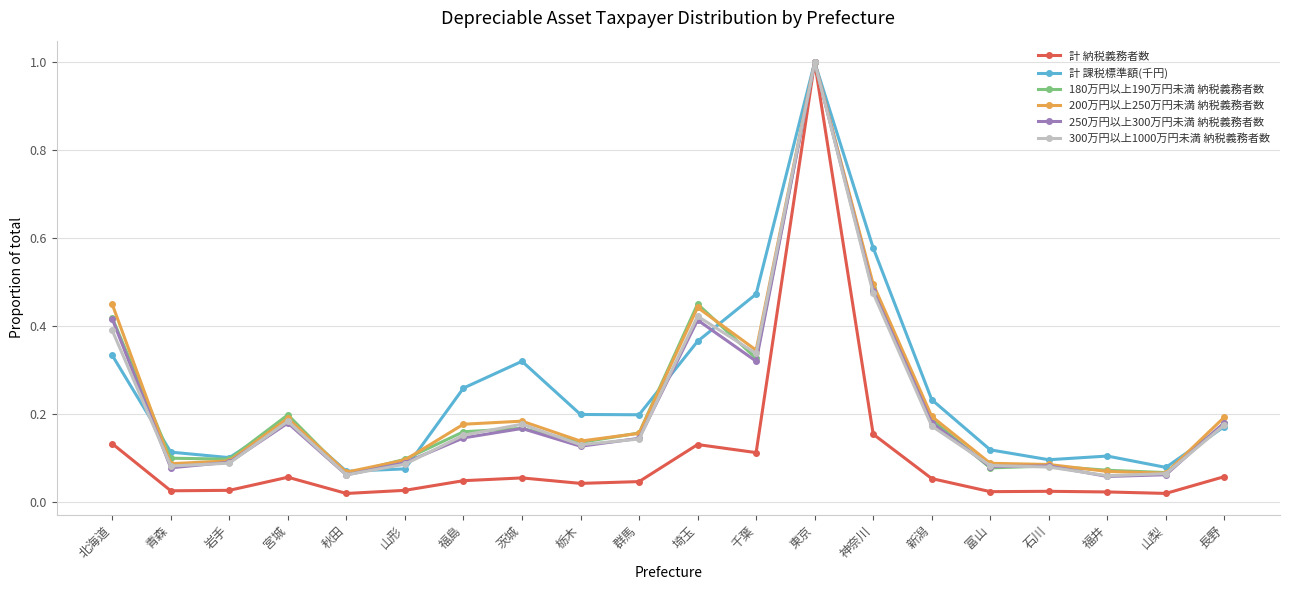

The value of 計 納税義務者数 at 群馬 is 0.1. True or false?

False